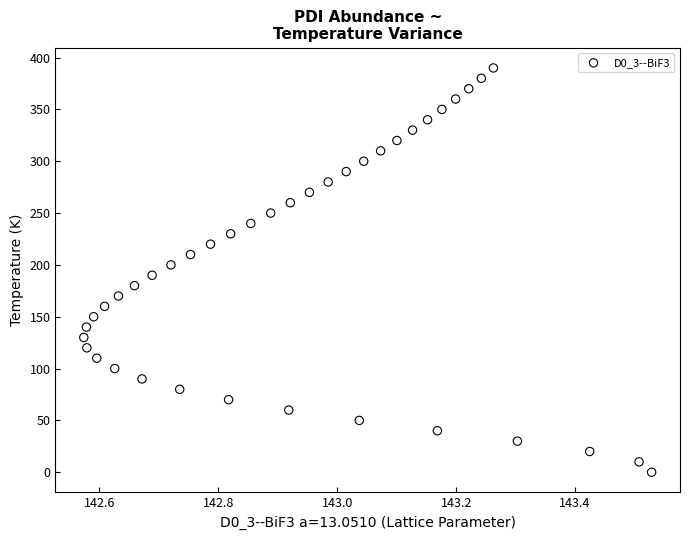

What is the range of Y values (max minus min)?

390